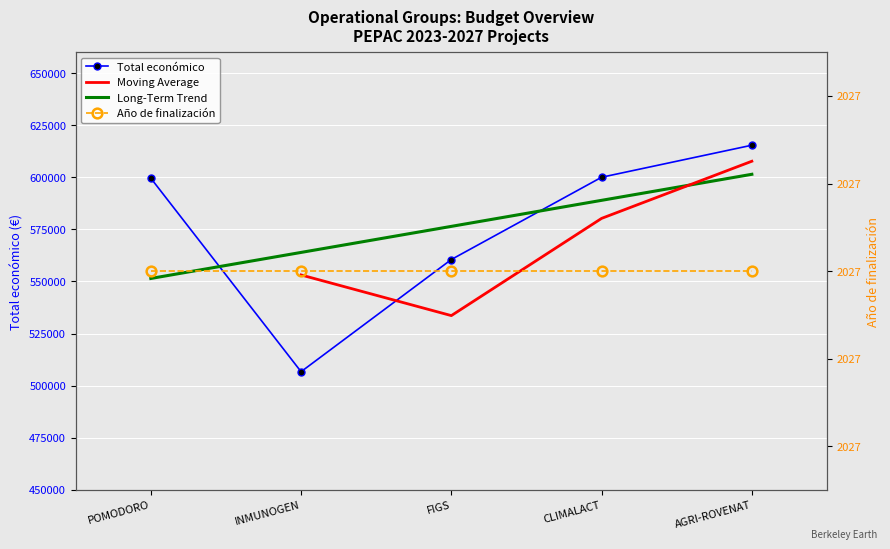

What is the difference between the maximum and second lowest values?

54846